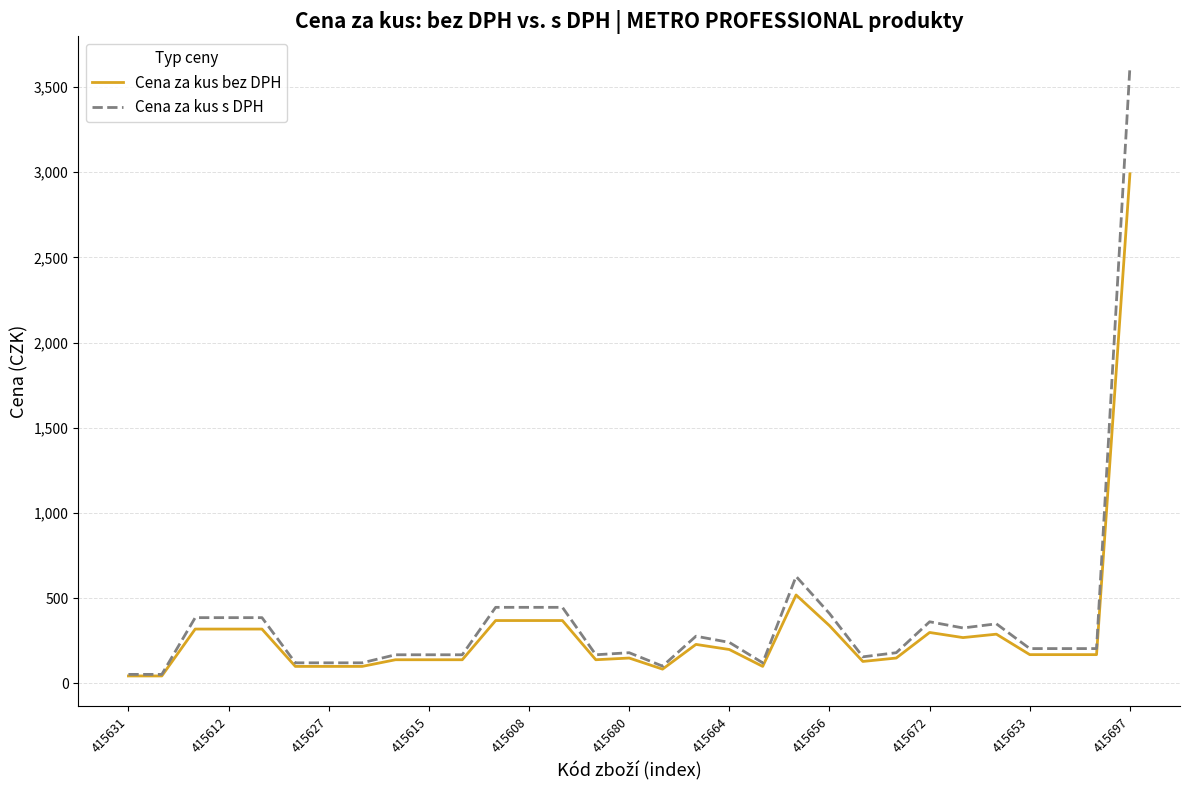

Which series has the widest spread of values?

Cena za kus s DPH